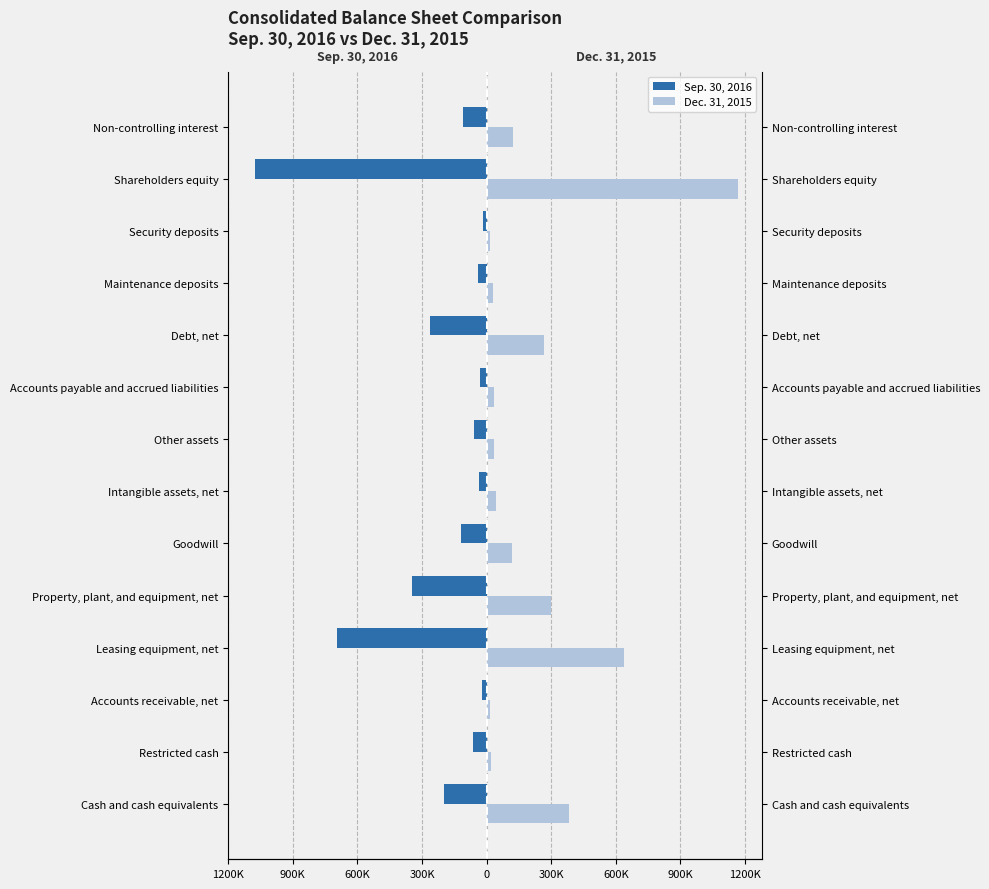

The Dec. 31, 2015 series shows 116584 at Goodwill. True or false?

True